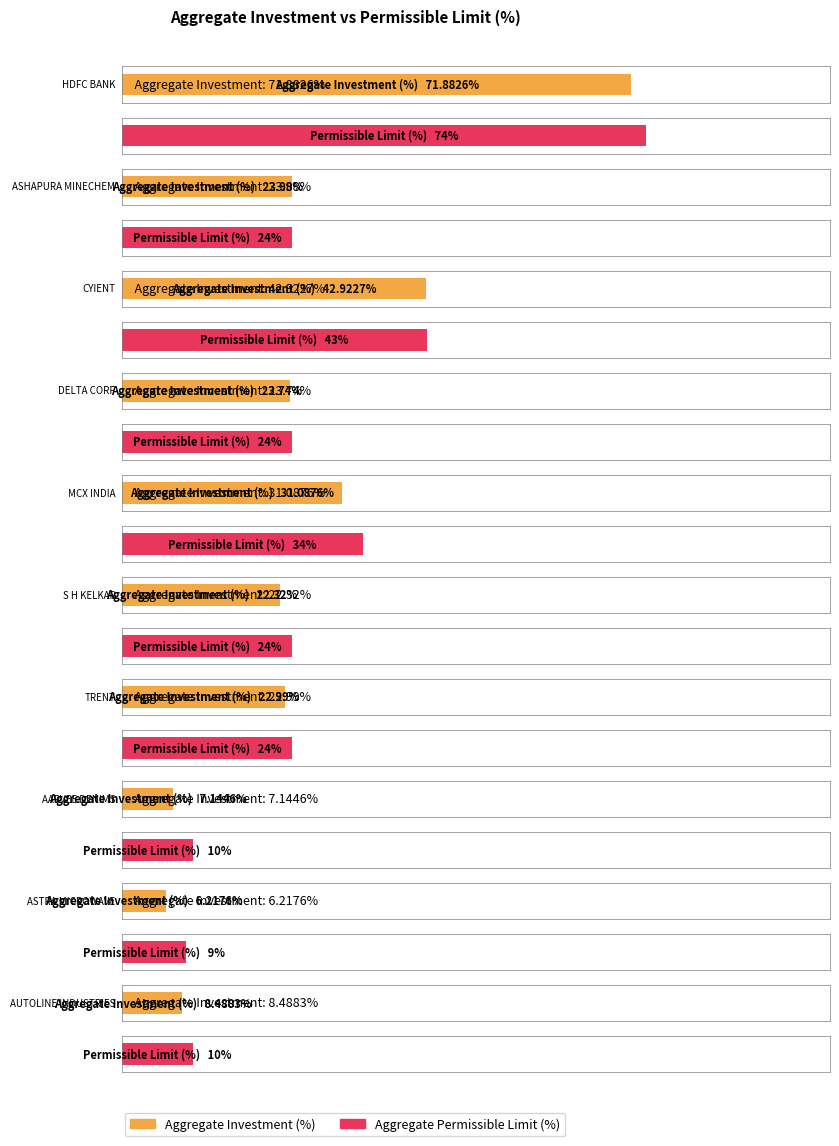

True or false: Aggregate Permissible Limit (%) has a value of 10.0 at AARVEE DENIMS.

True